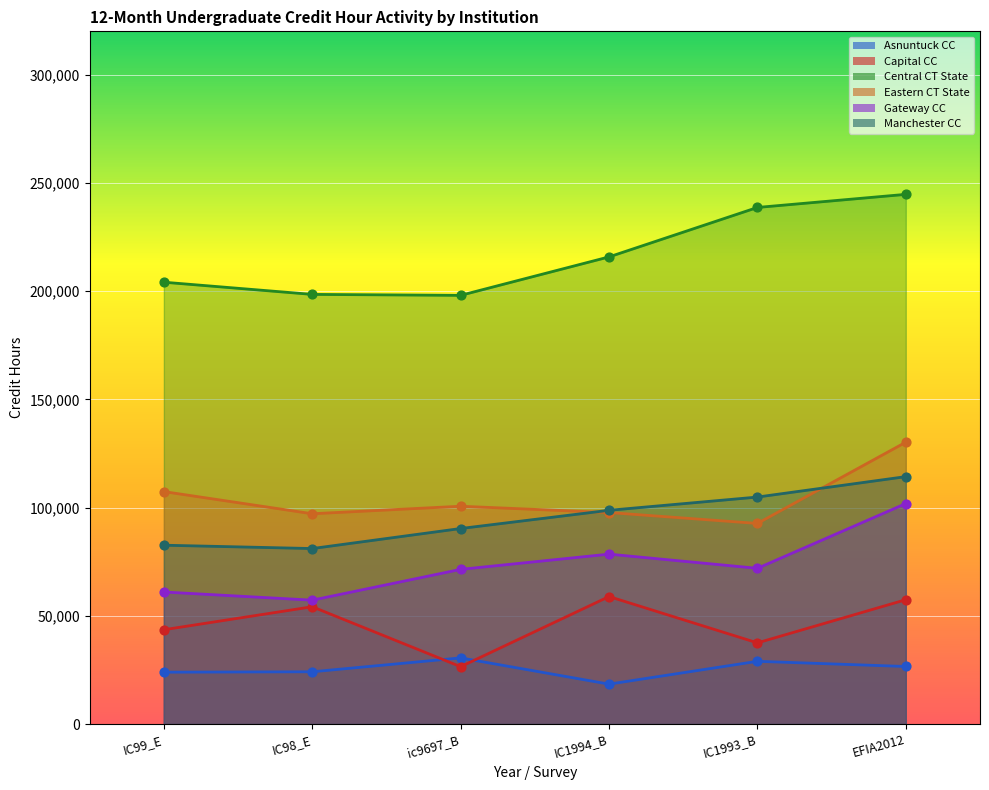

What are all the series names shown in the legend?

Asnuntuck CC, Capital CC, Central CT State, Eastern CT State, Gateway CC, Manchester CC